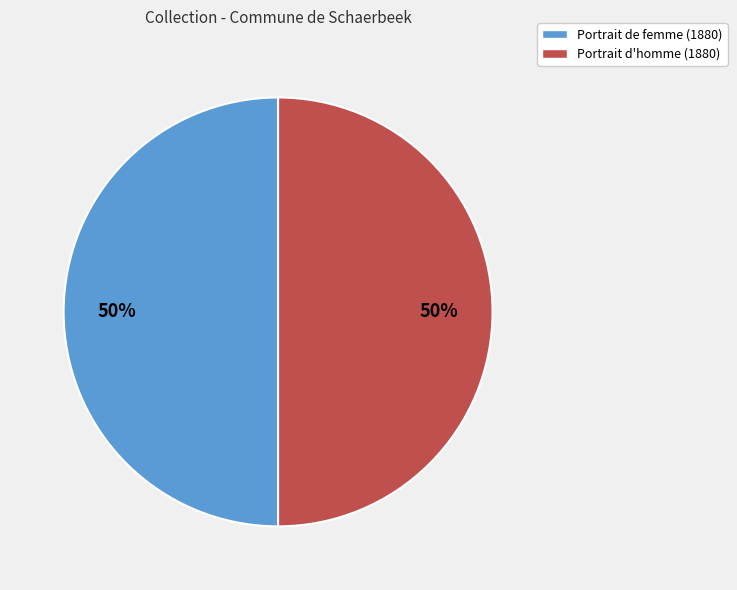

To the nearest percent, what is the average slice percentage?

50%